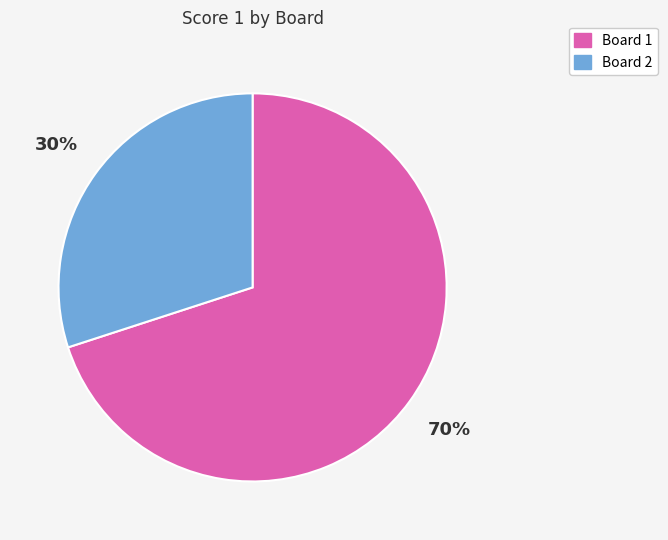

What is the ratio of the value at Board 2 to the value at Board 1?

0.4